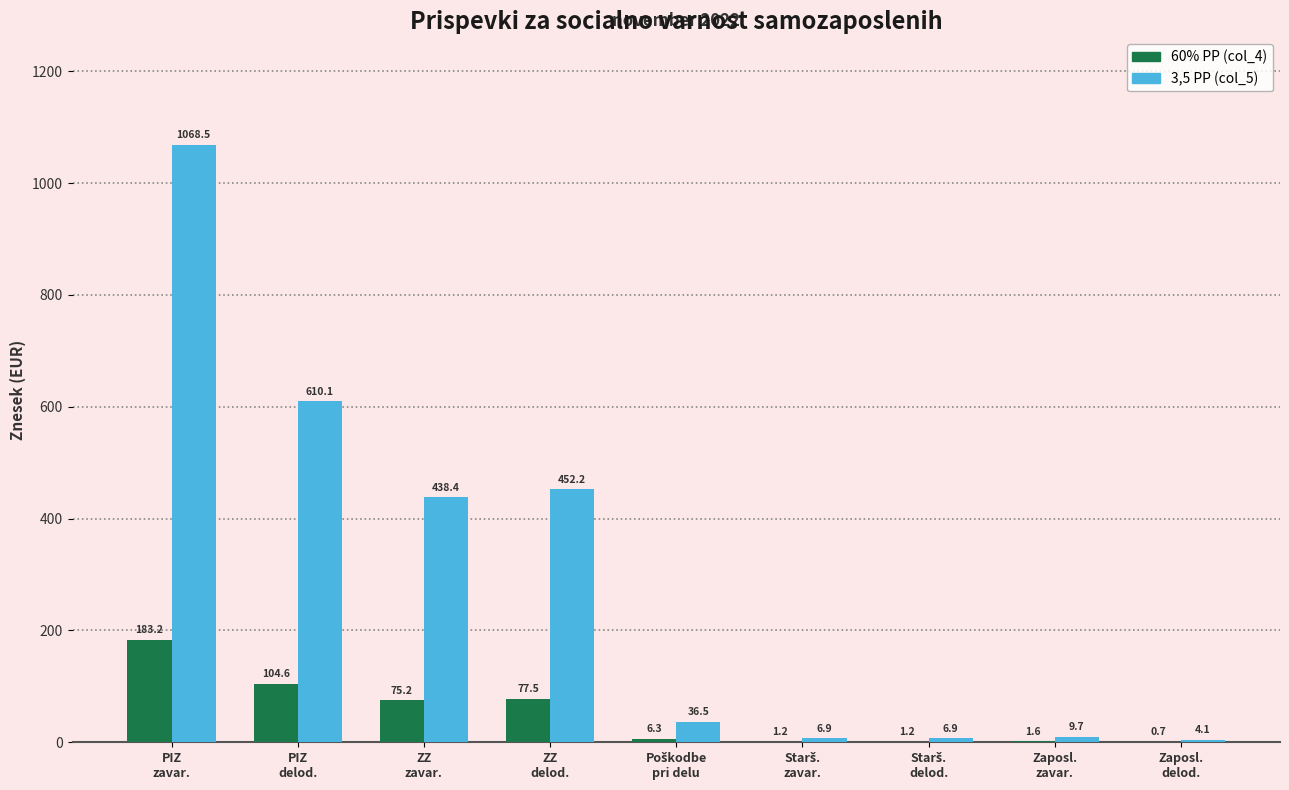

Which series has the largest total across all categories?

3,5 PP (col_5)